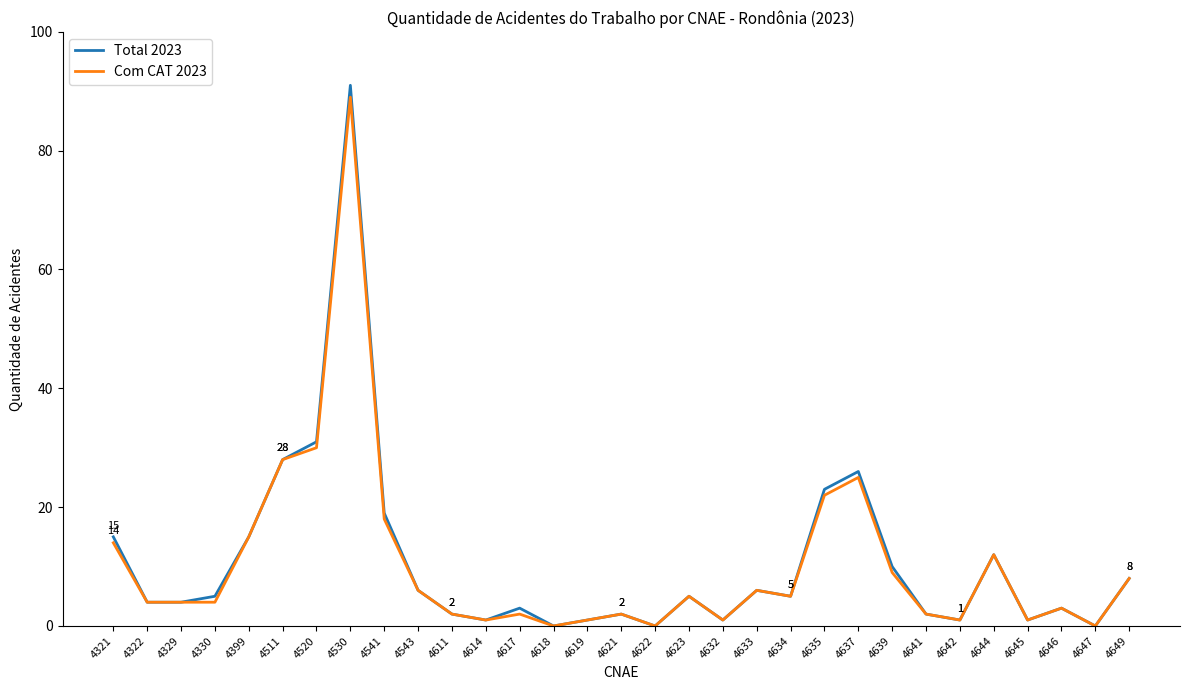

True or false: Com CAT 2023 has a value of 2 at 4617.

True